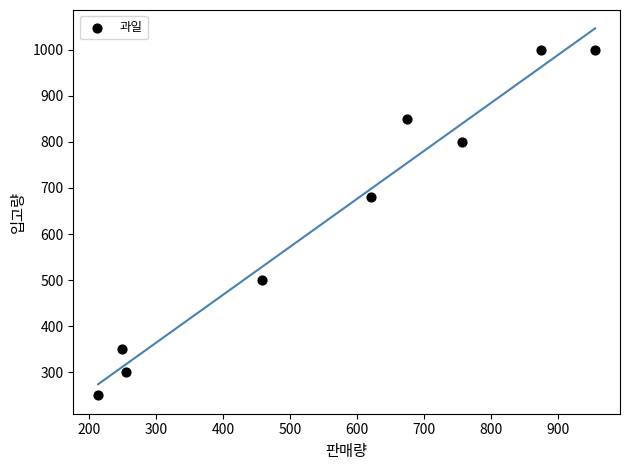

What Y value in the scatter plot is closest to 625?

680